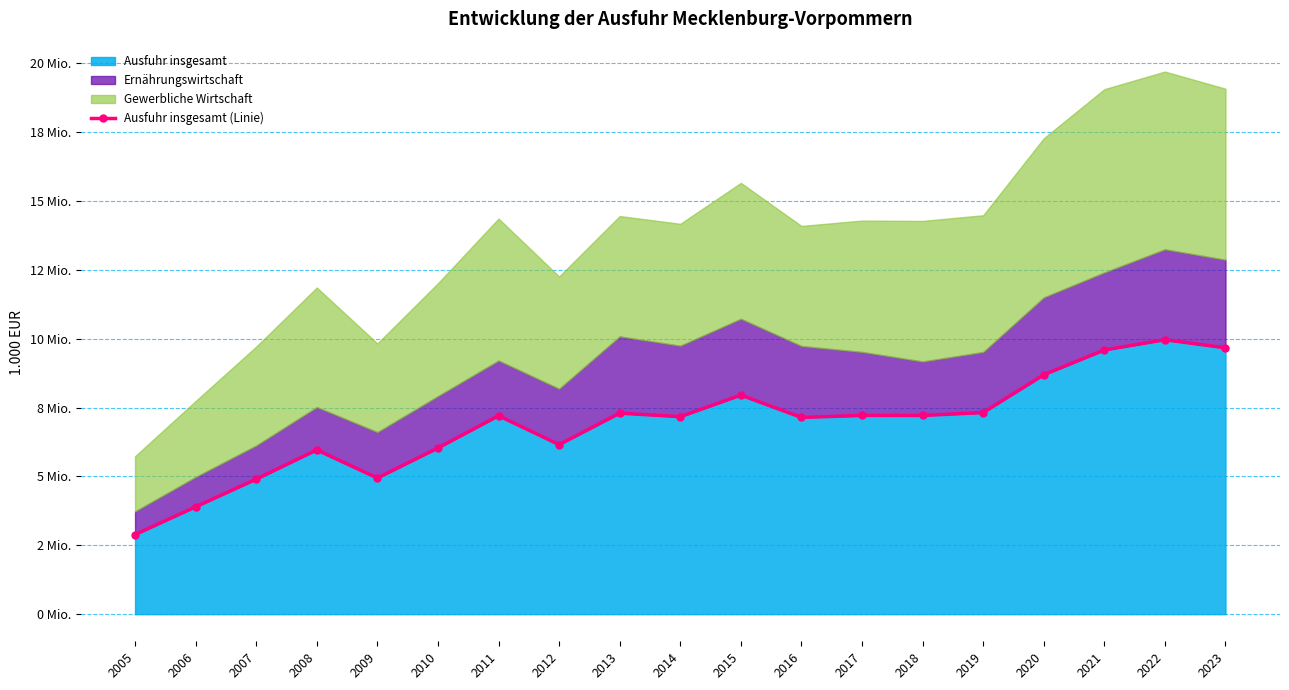

True or false: the data shows 7319958 at 2019.

True